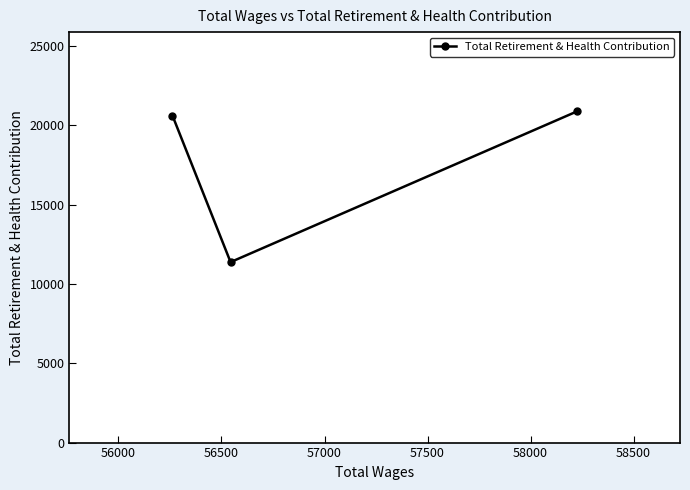

What is the value of the 1st point from the left?

20623